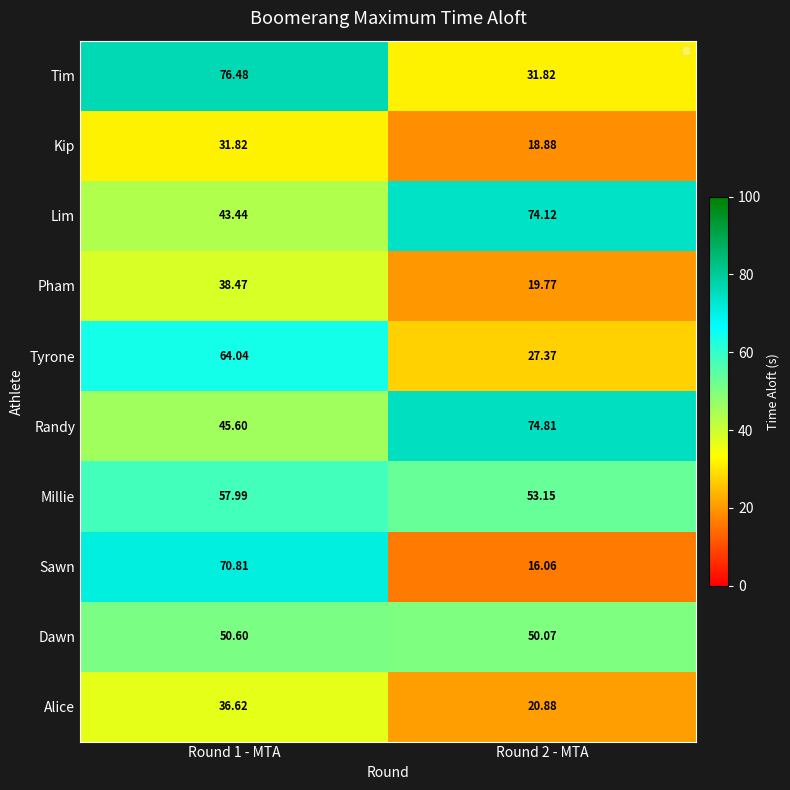

Which series has the largest range (max minus min)?

Sawn